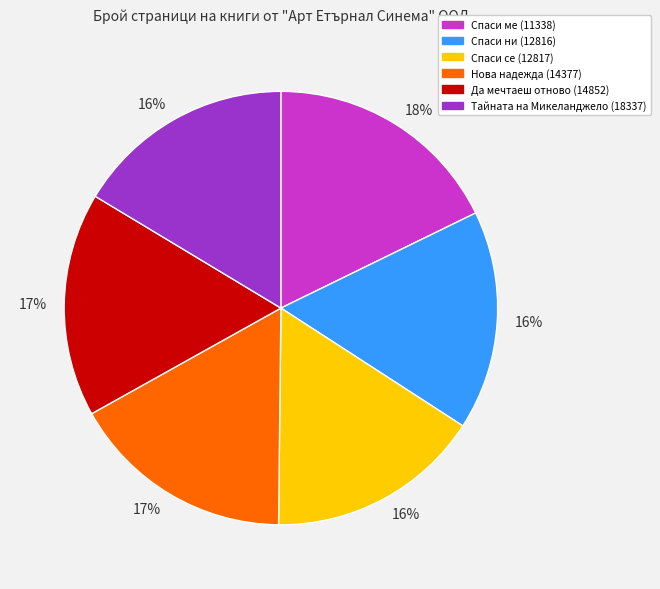

Does any single category account for the majority?

No